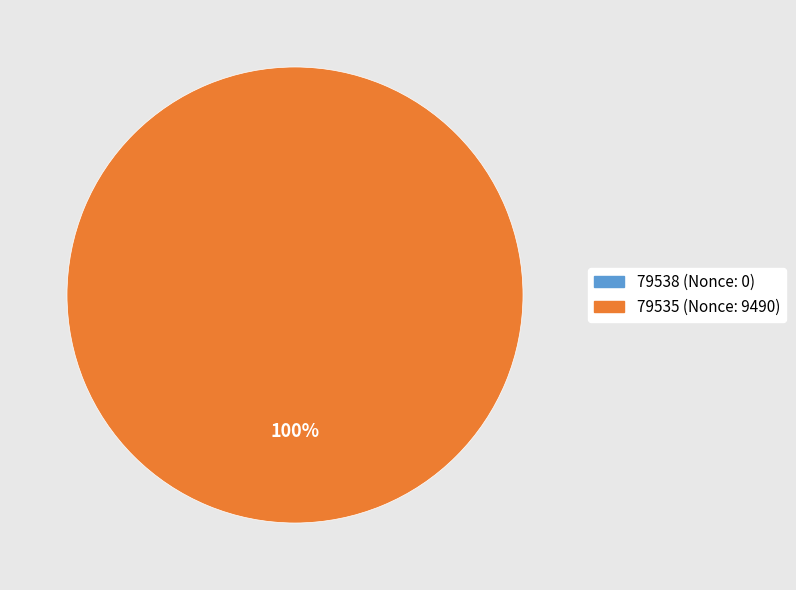

To the nearest percent, what is the combined percentage of 79535 and 79538?

100%